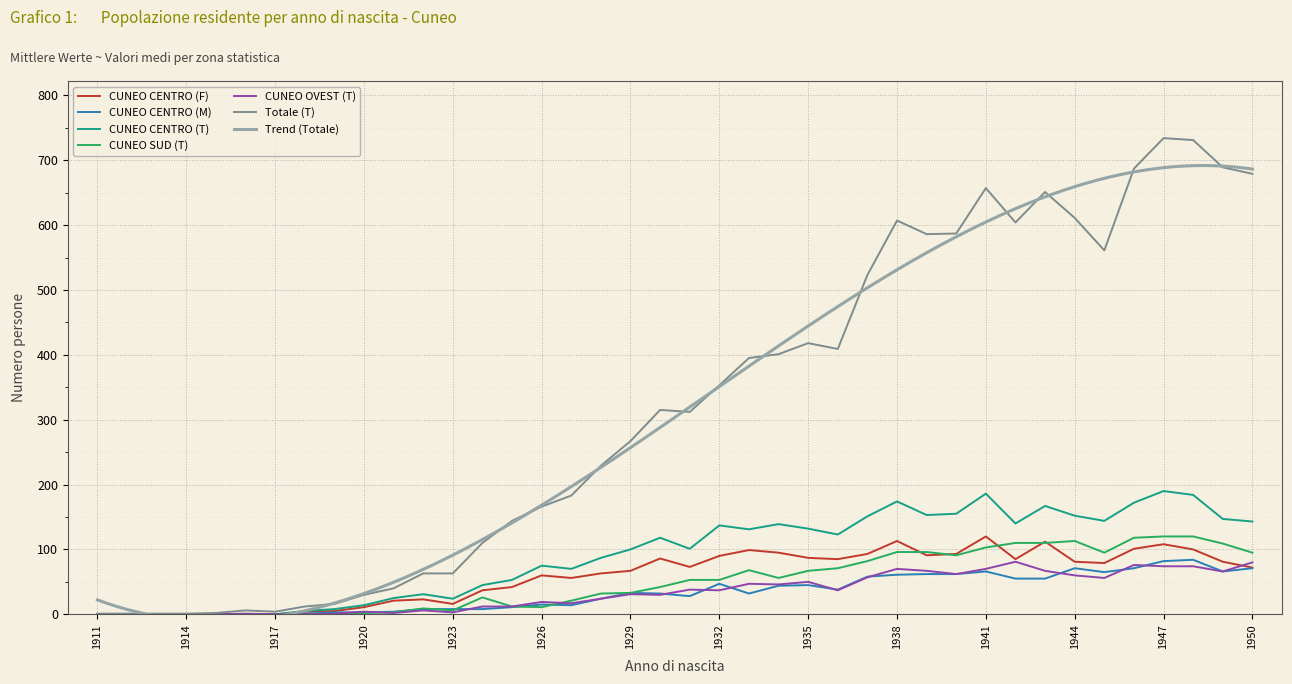

The value of CUNEO SUD (T) at 1928 is 32. True or false?

True